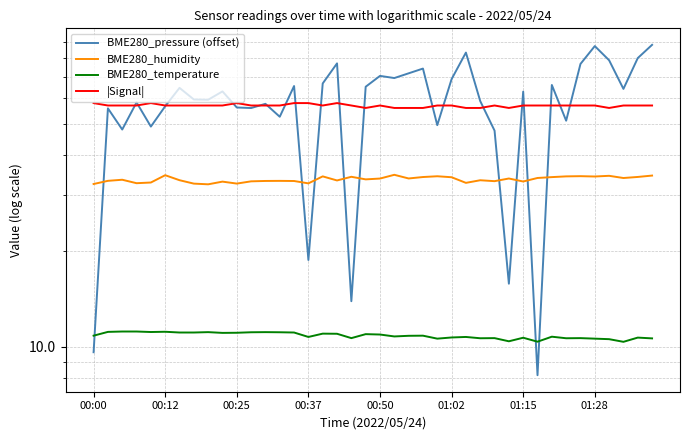

What is the approximate value of BME280_pressure (offset) at 36?

79.0